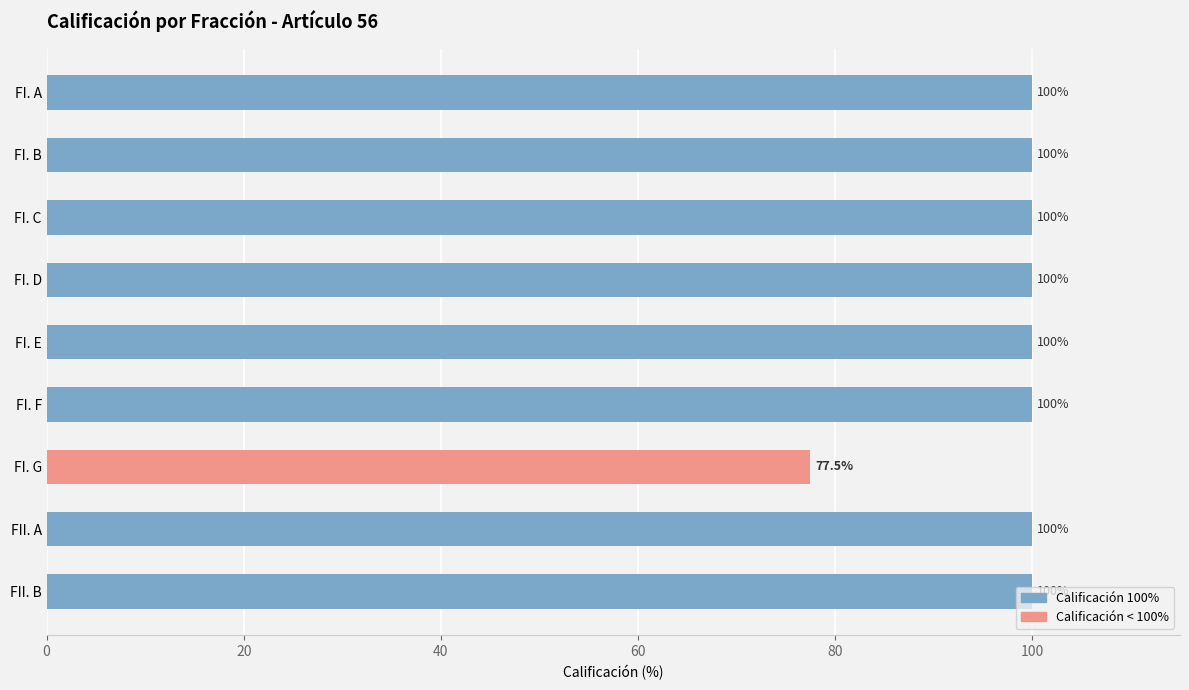

What is the sum of all values?

877.5